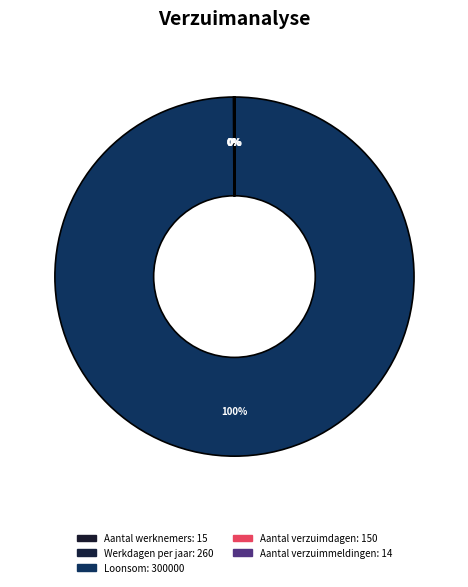

True or false: Aantal verzuimdagen accounts for 0% of the total.

True